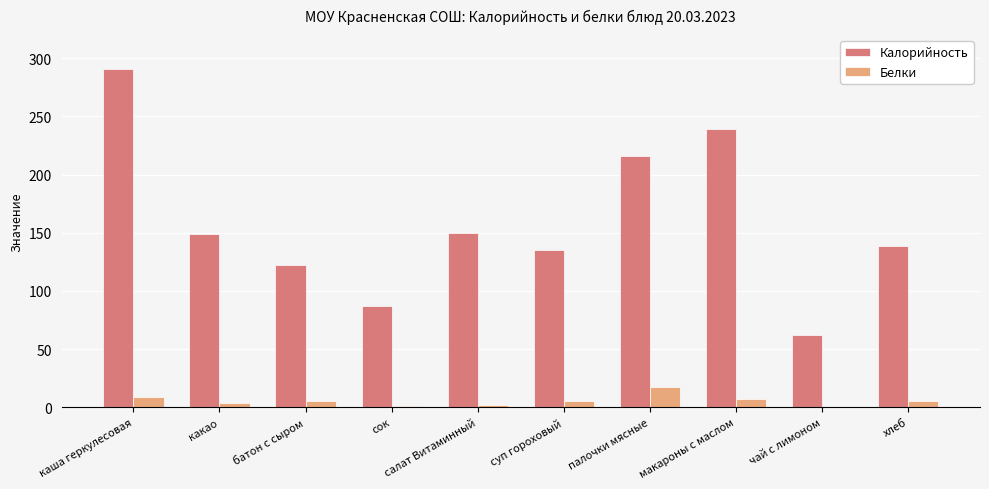

Which series has the widest spread of values?

Калорийность